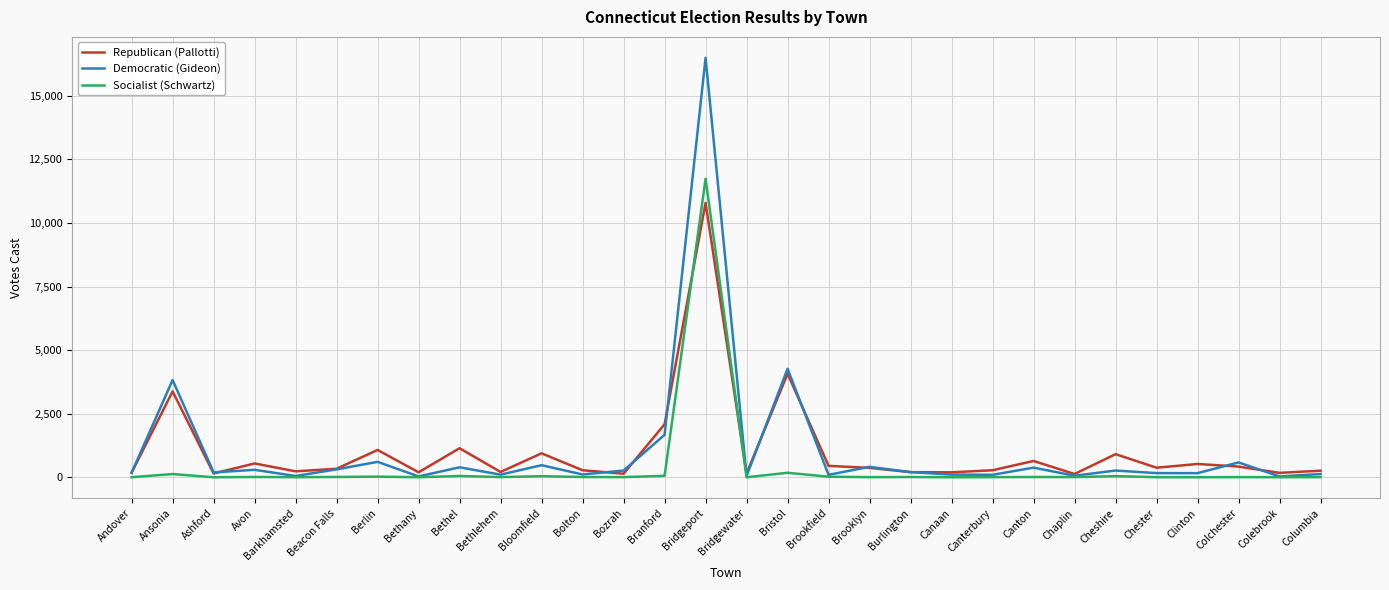

At which category does the chart reach its peak across all series?

Bridgeport